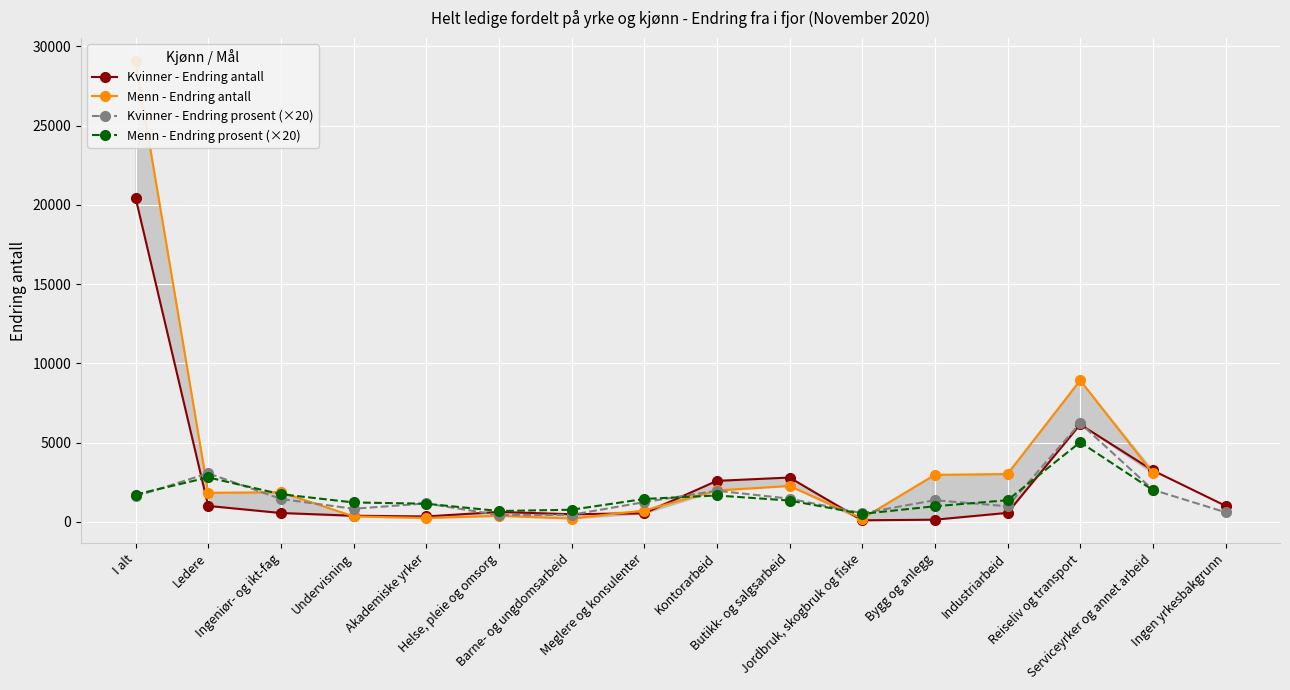

How many intersections are there between Kvinner - Endring antall and Kvinner - Endring prosent?

6